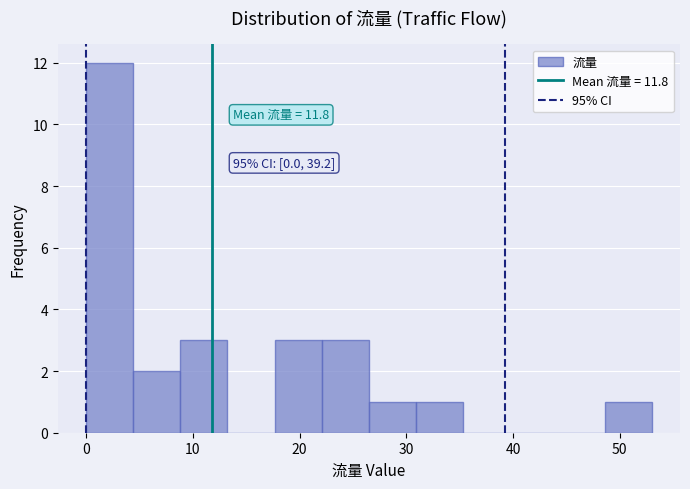

Over which range of the x-axis is the bar tallest?

0 to 4